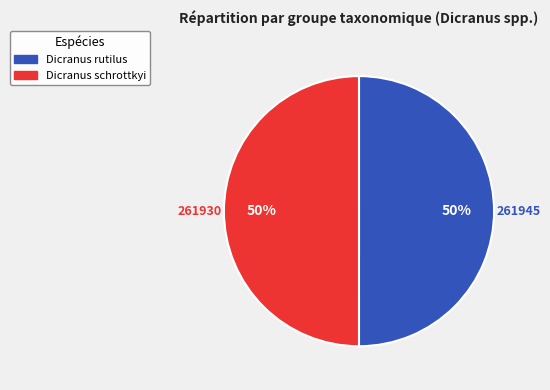

What percentage is the Dicranus schrottkyi slice, to the nearest percent?

50%